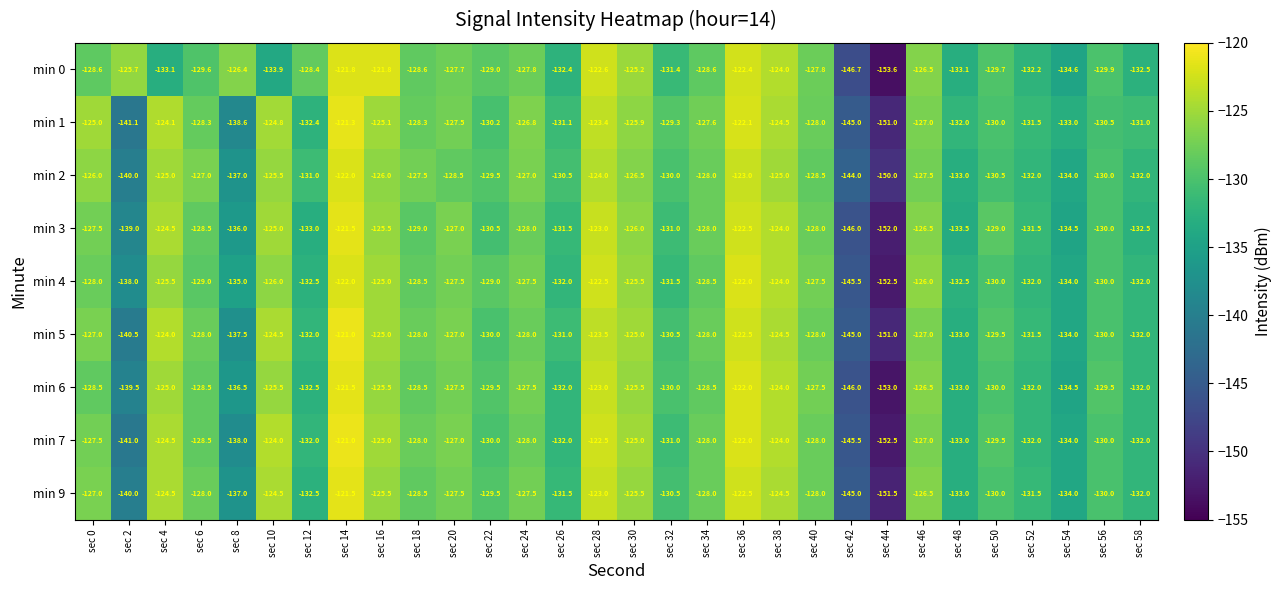

How many data points in min 4 are less than -128?

17